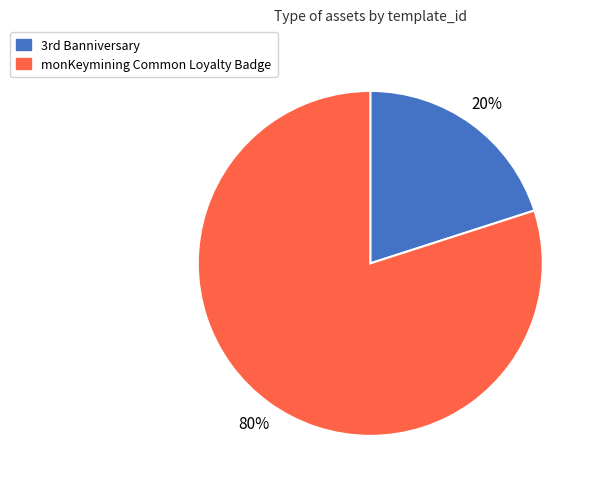

What is the smallest slice in the pie chart?

3rd Banniversary